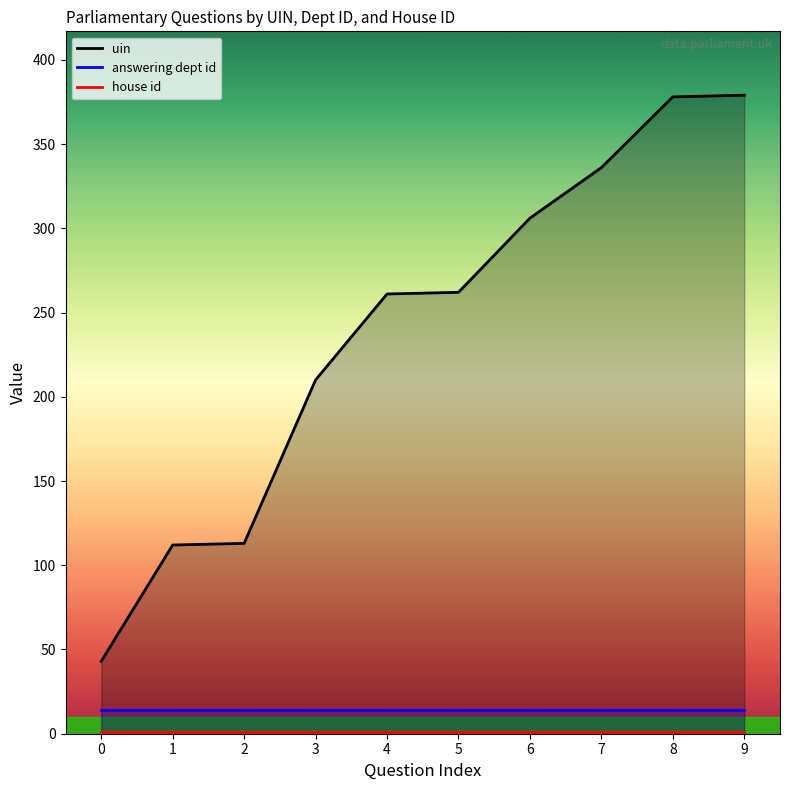

What is the difference between the highest and lowest values at 6?

305